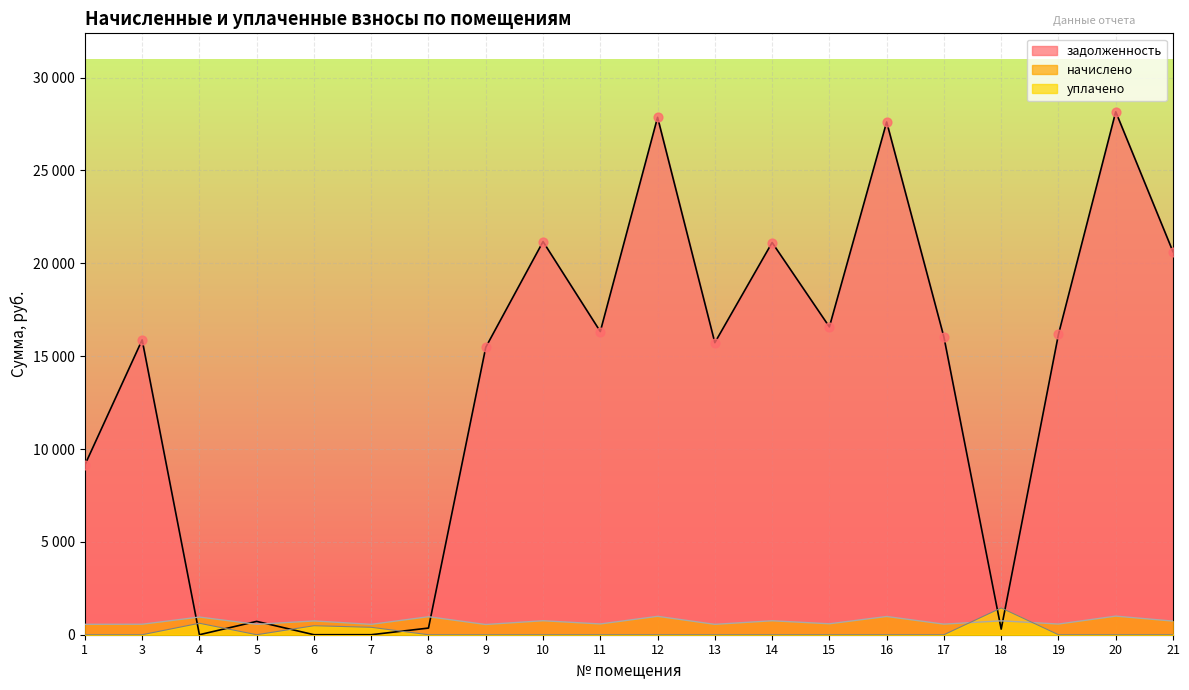

What are all the series names shown in the legend?

задолженность, начислено, уплачено